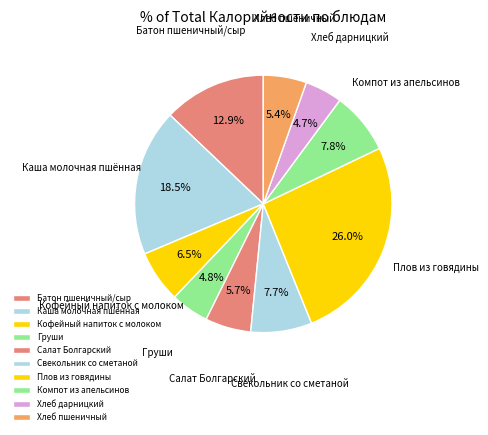

How much of the chart is everything except Хлеб пшеничный?

94.6%